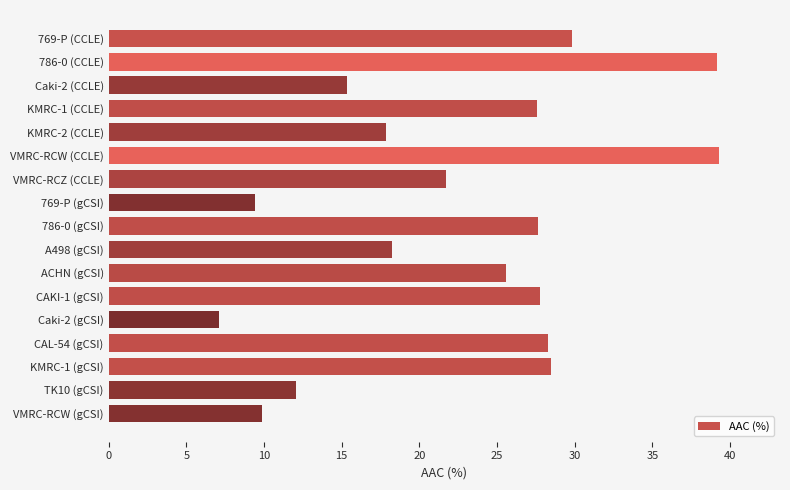

The chart shows a value of 24.9 at VMRC-RCW (CCLE). True or false?

False